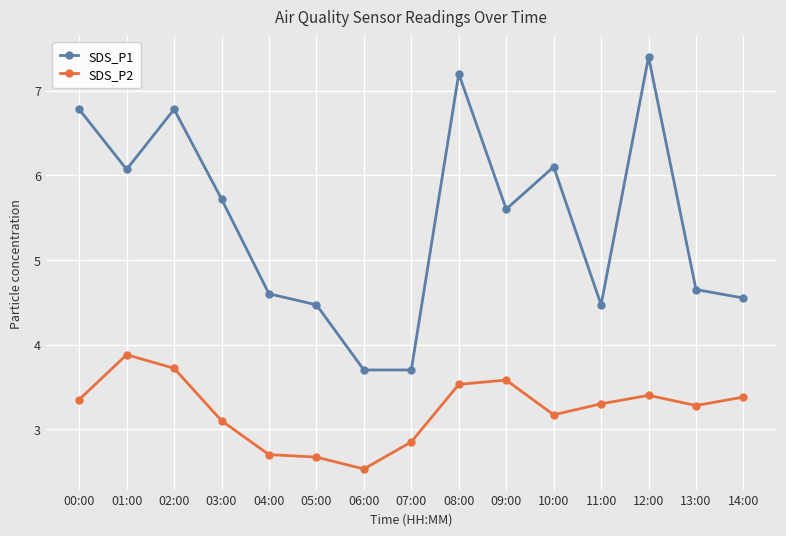

What is the total value across all series at 05:00?

7.1